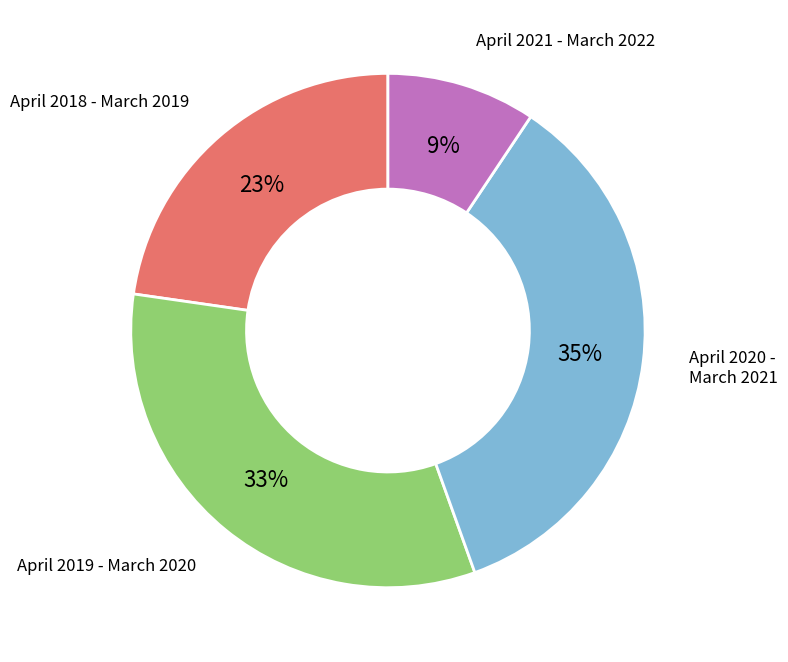

Is there a majority slice in this chart?

No